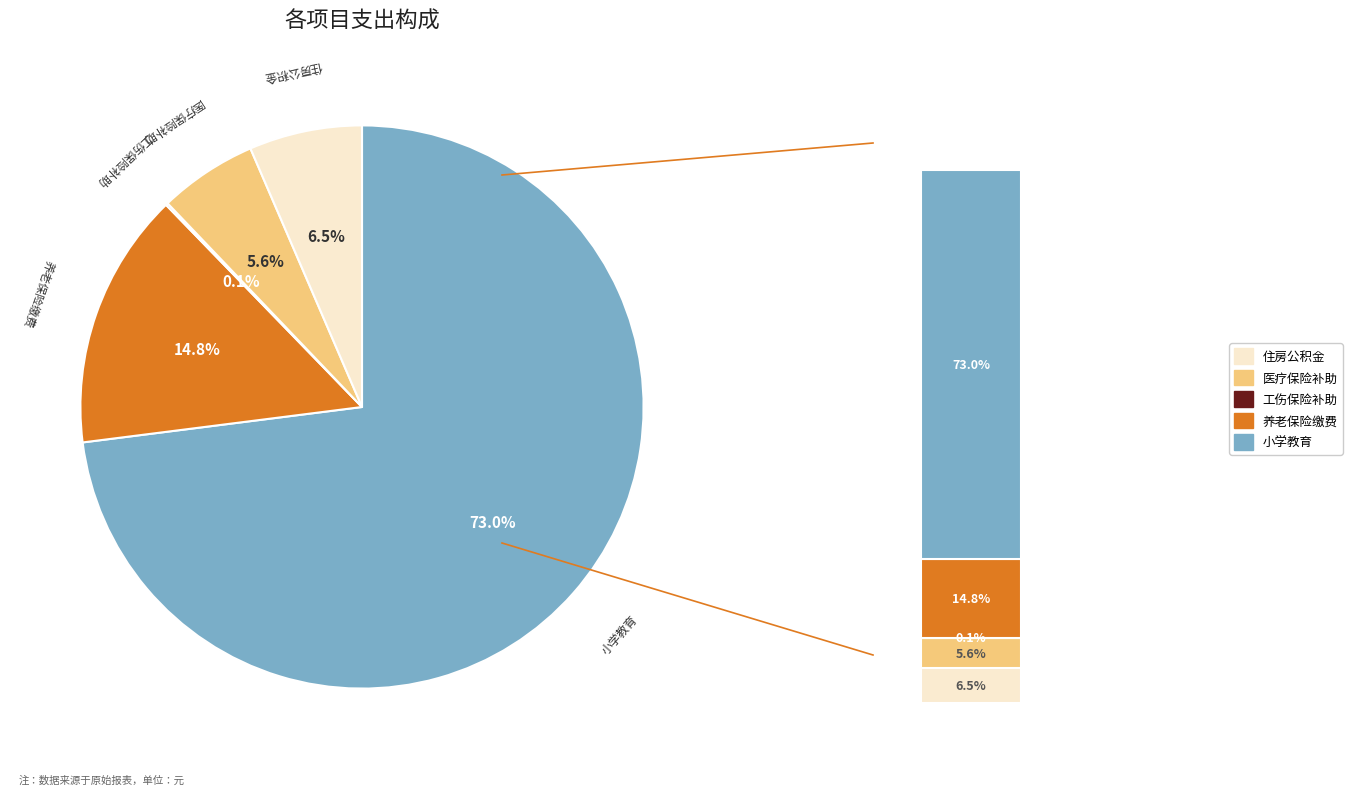

What is the ratio of the value at 住房公积金 to the value at 小学教育?

0.1